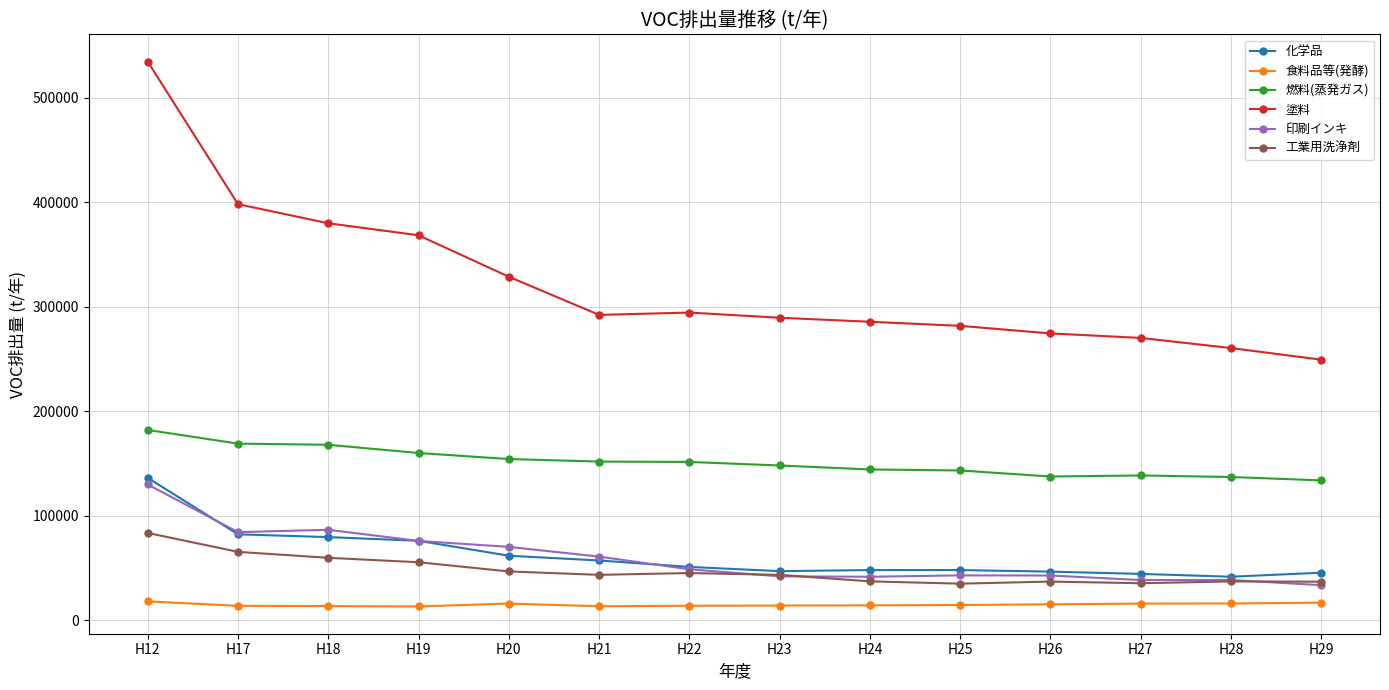

What is the value of the 食料品等(発酵) point at the 9th from the left?

14224.3